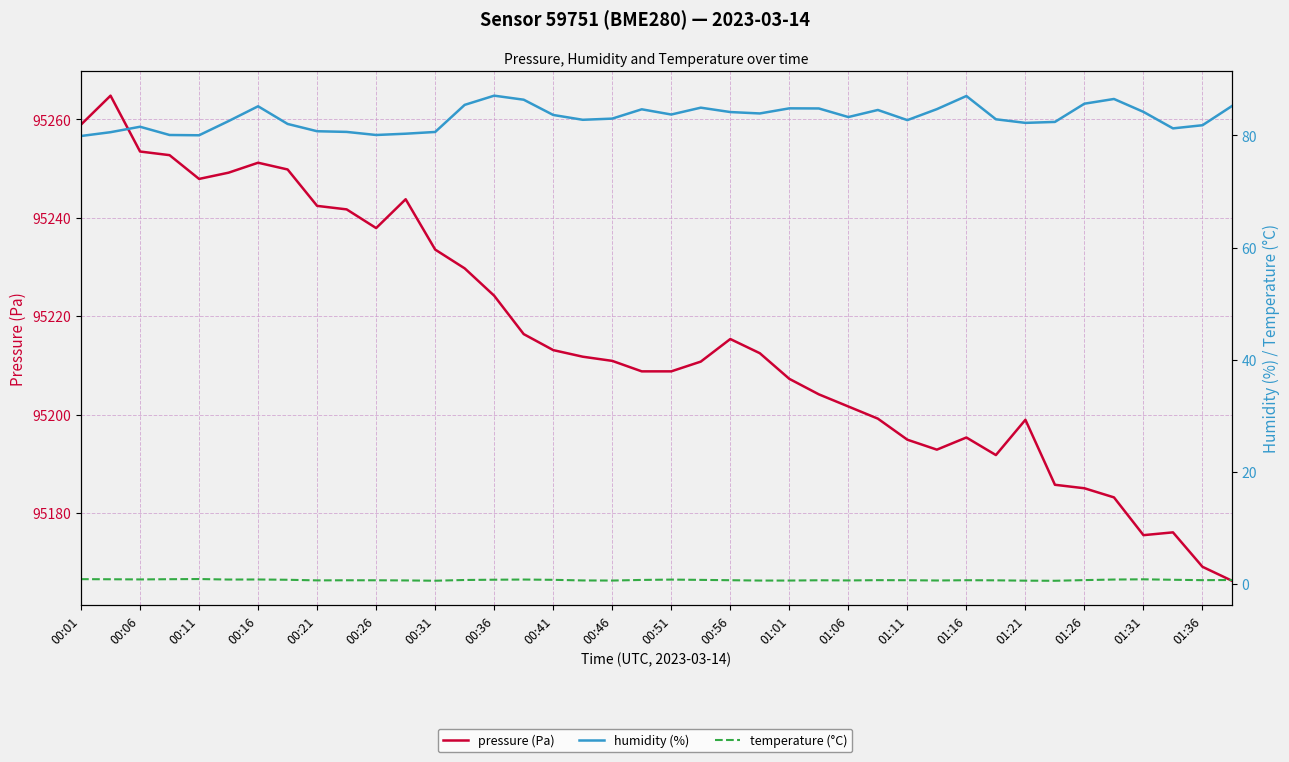

Which series changed the most between 01:01 and 01:06?

humidity (%)